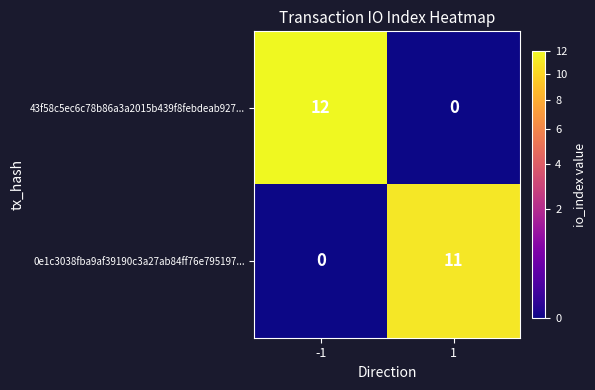

Reading right to left, transcribe all the data shown in this chart.

43f58c5ec6c78b86a3a2015b439f8febdeab927...: 1=0	-1=12
0e1c3038fba9af39190c3a27ab84ff76e795197...: 1=11	-1=0